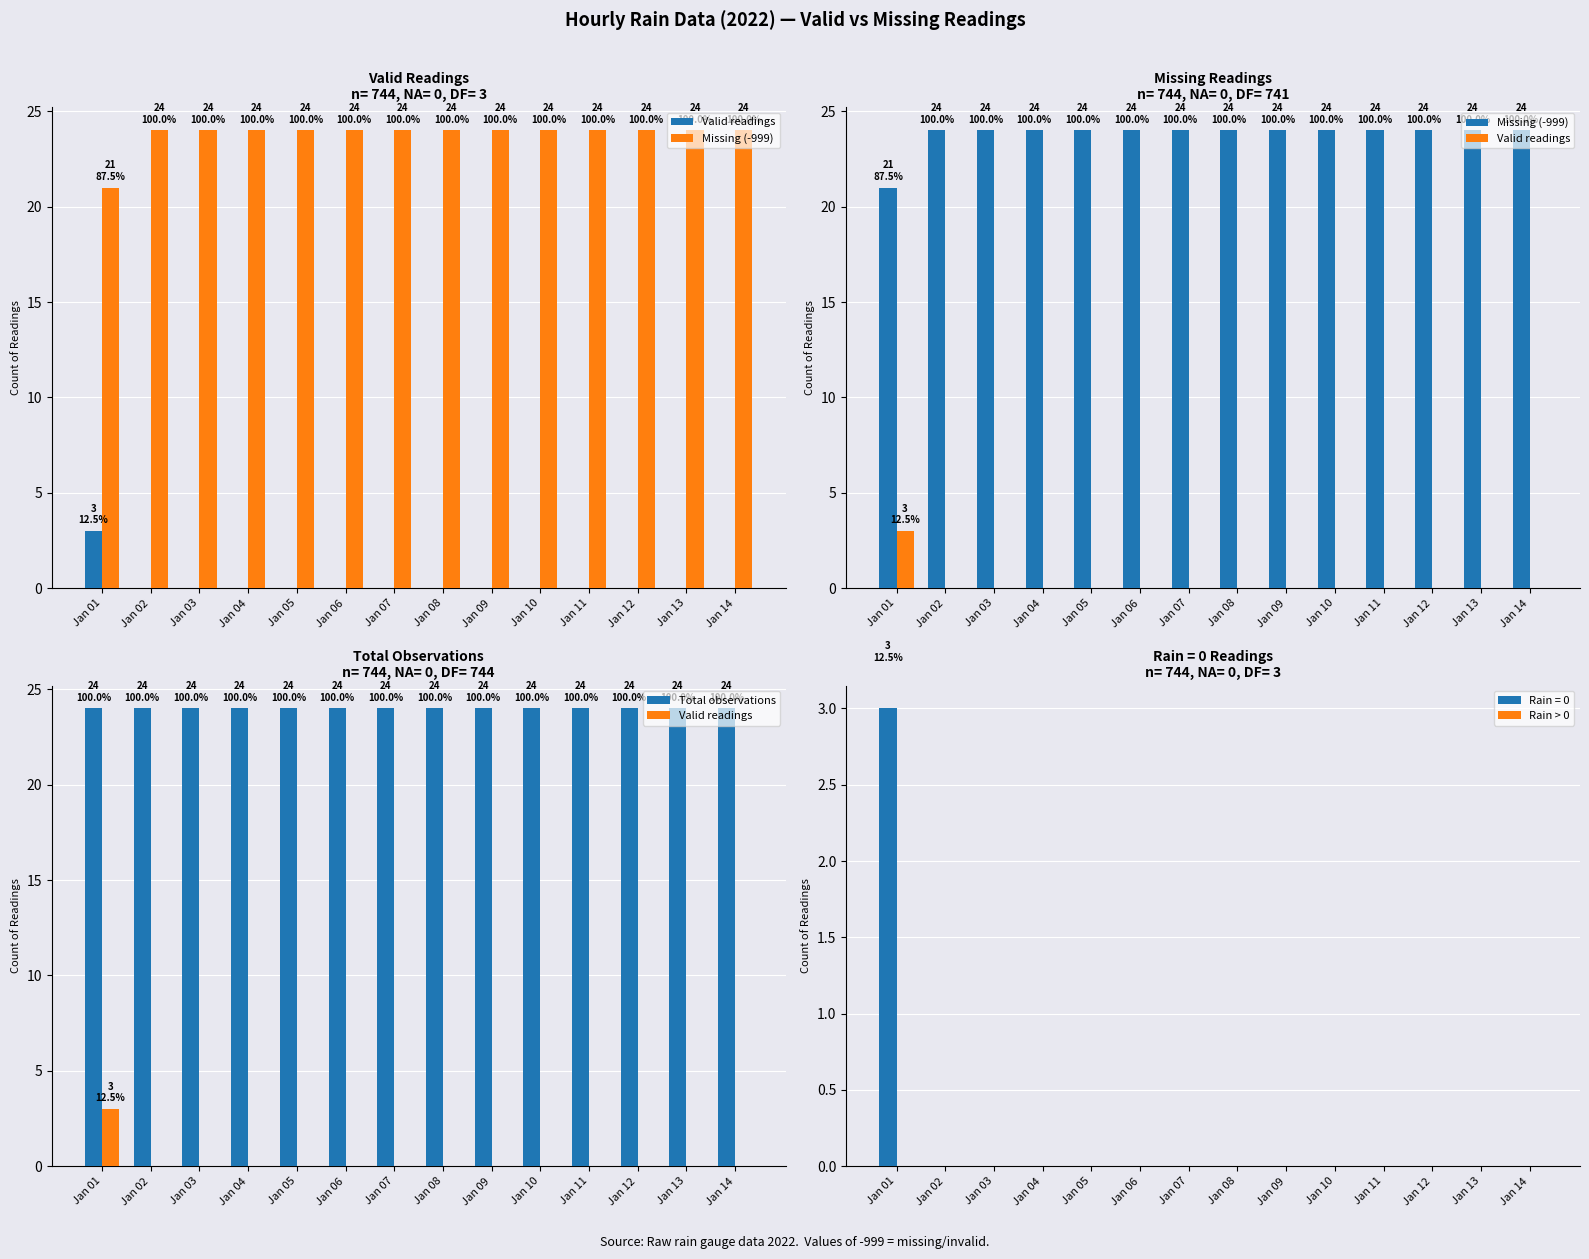

The Rain = 0 series shows 0 at Jan 09. True or false?

True